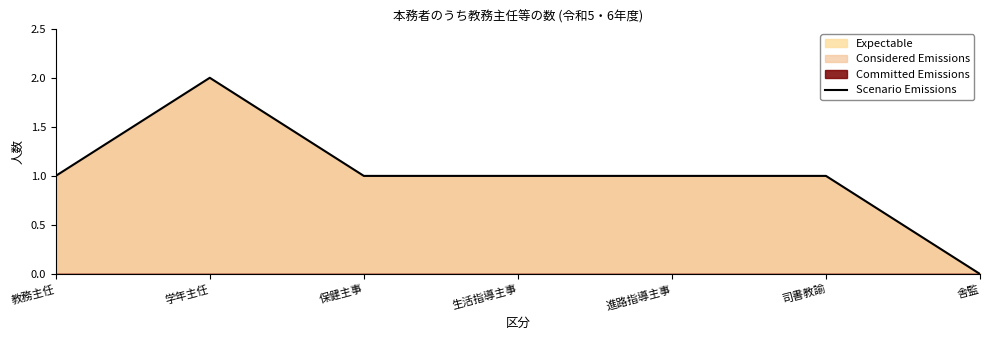

How many points are higher than both their immediate neighbors (excluding endpoints)?

1